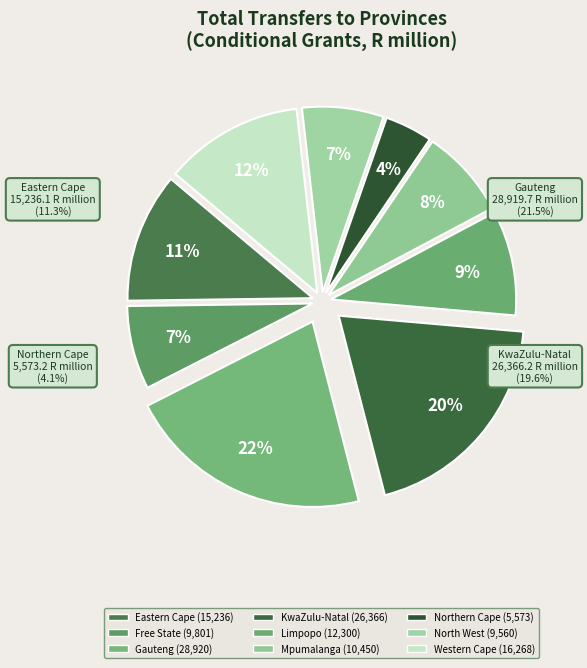

What is the change in value from North West to Western Cape?

+6707.8